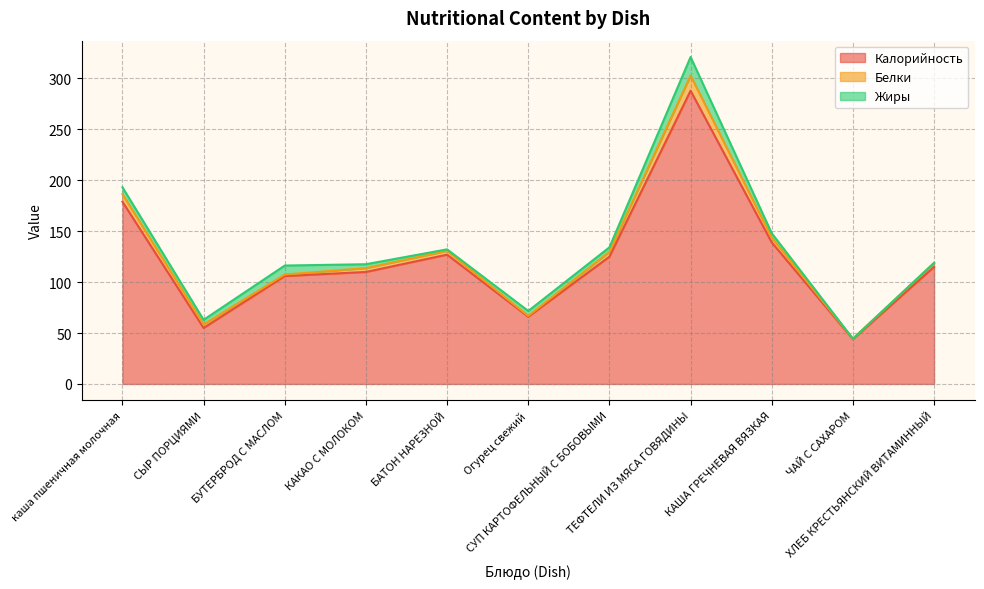

The value of Белки at БАТОН НАРЕЗНОЙ is 0.9. True or false?

False